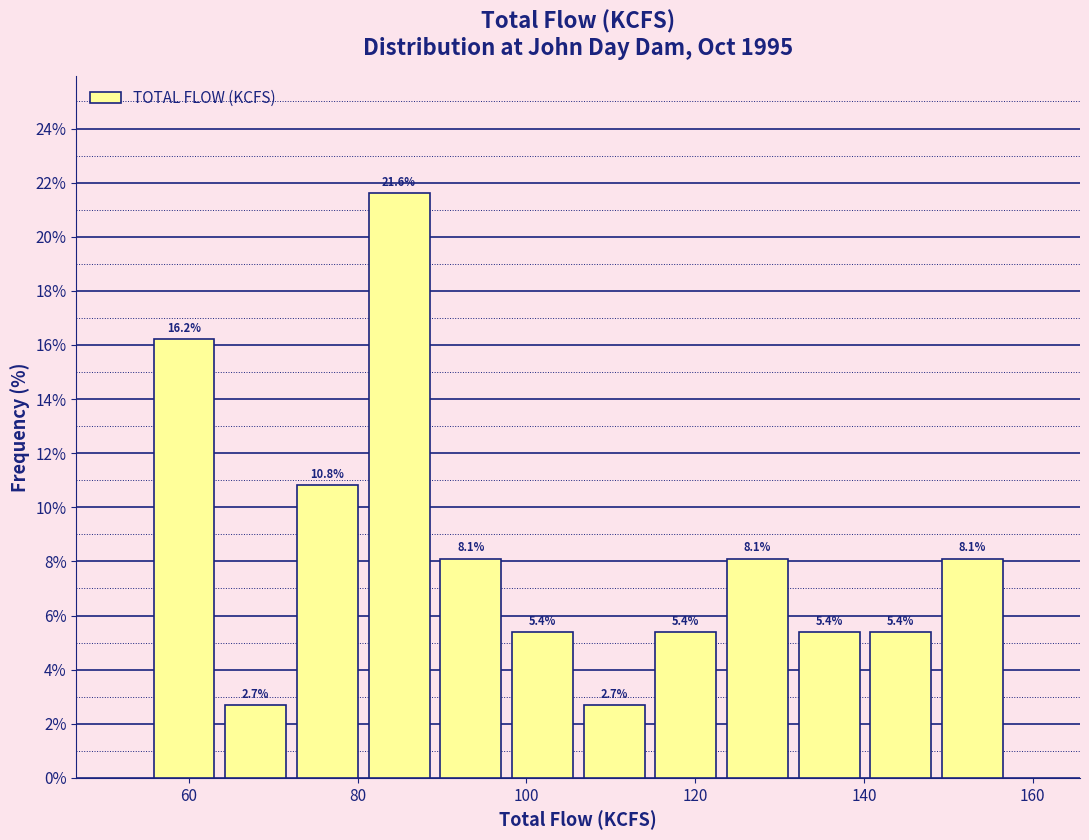

Over which range of the x-axis is the bar tallest?

80 to 90